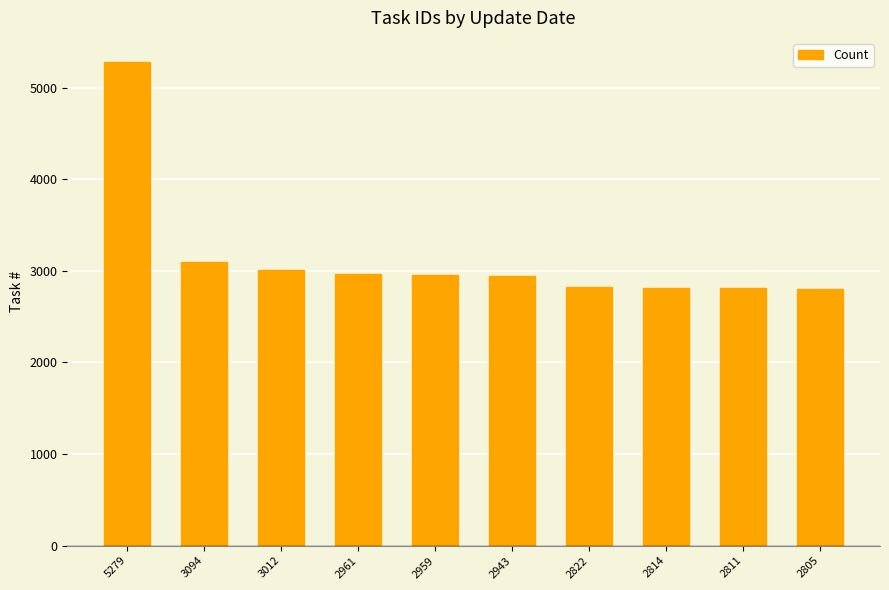

At which label is the value closest to 4042?

3094